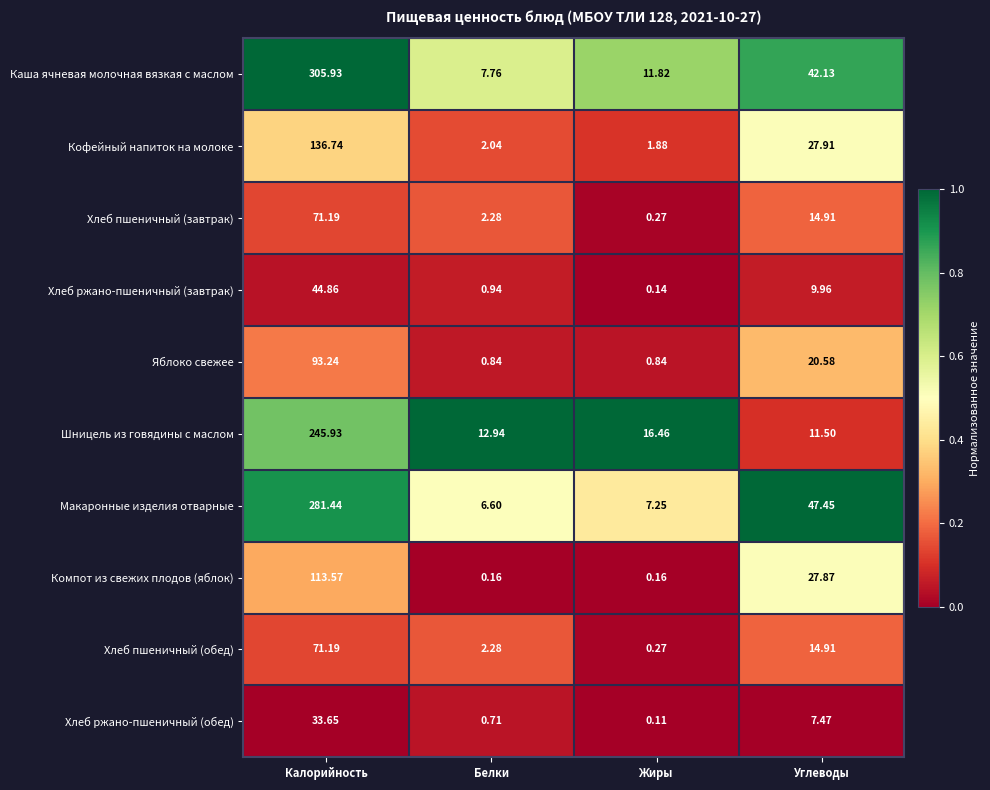

Between Калорийность and Белки, which series saw the biggest shift?

Каша ячневая молочная вязкая с маслом